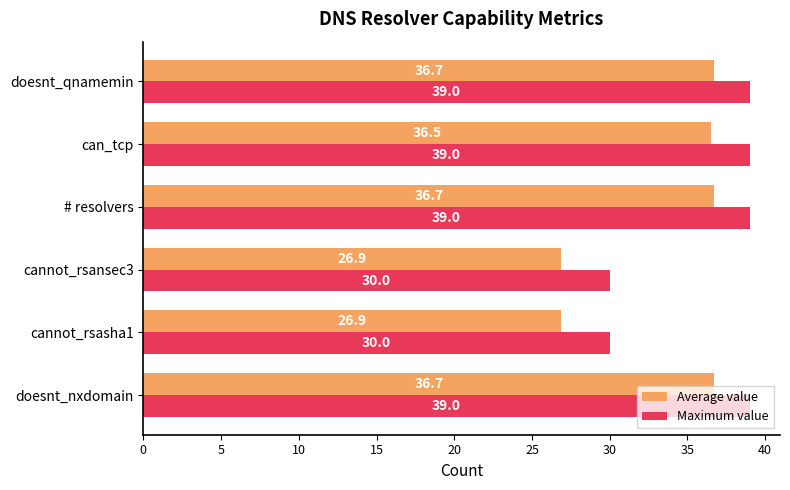

List the series in order of their overall mean, highest first.

Maximum value, Average value